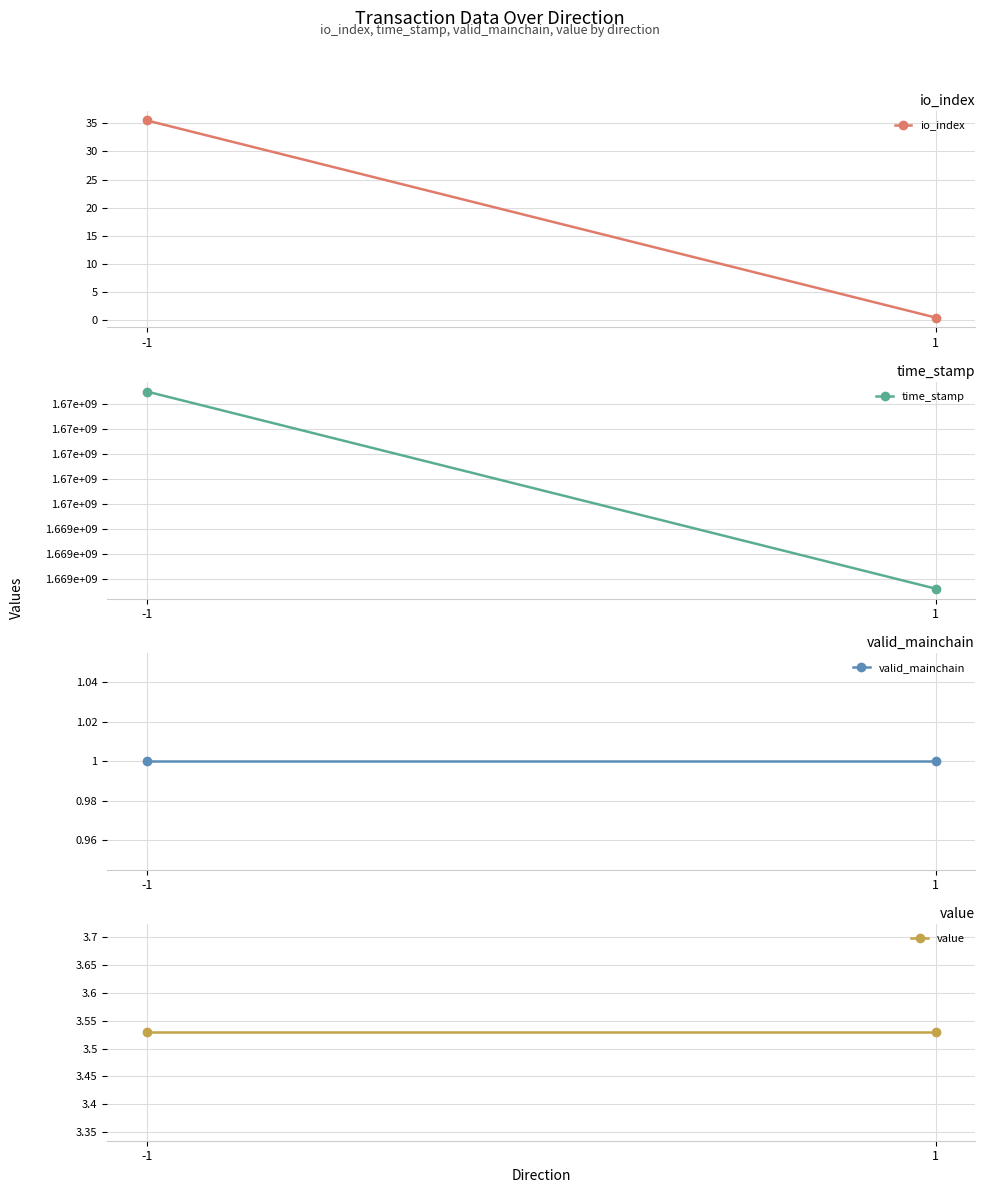

Between -1 and 1, which series saw the biggest shift?

time_stamp